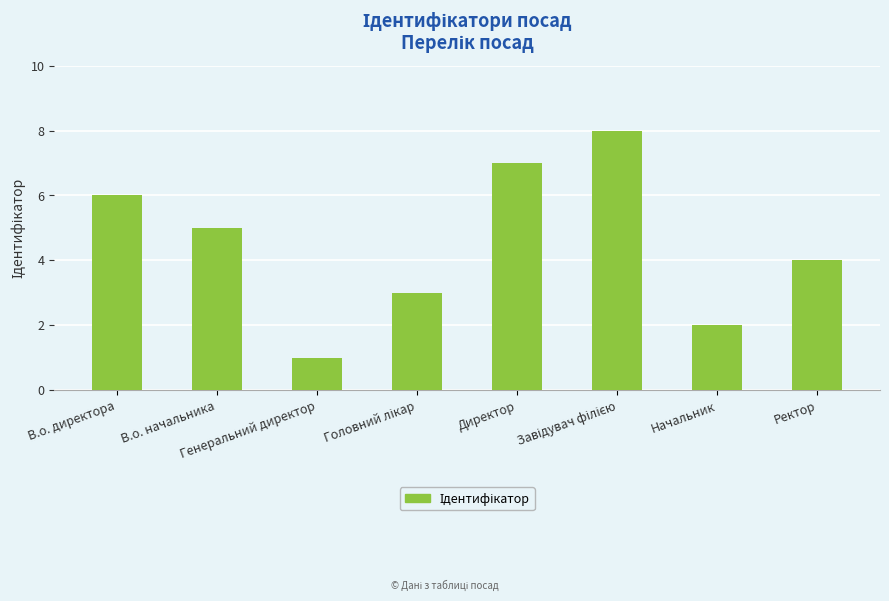

What is the maximum value shown in the chart?

8